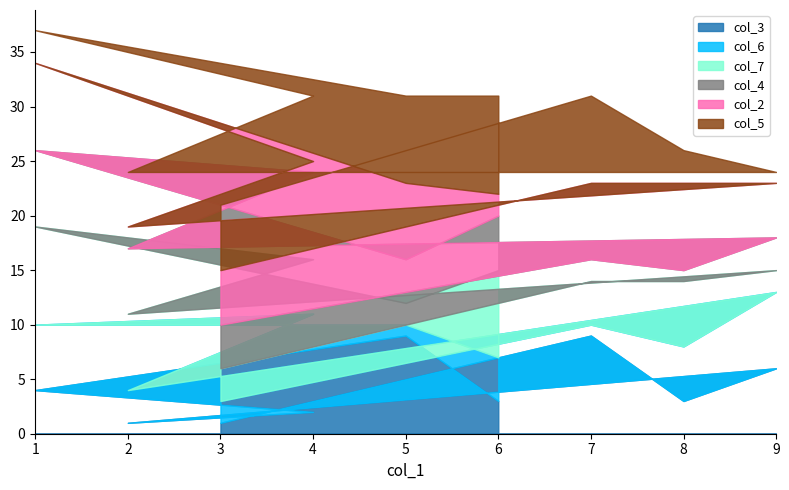

Is it true that col_4 equals 2 at 3?

False